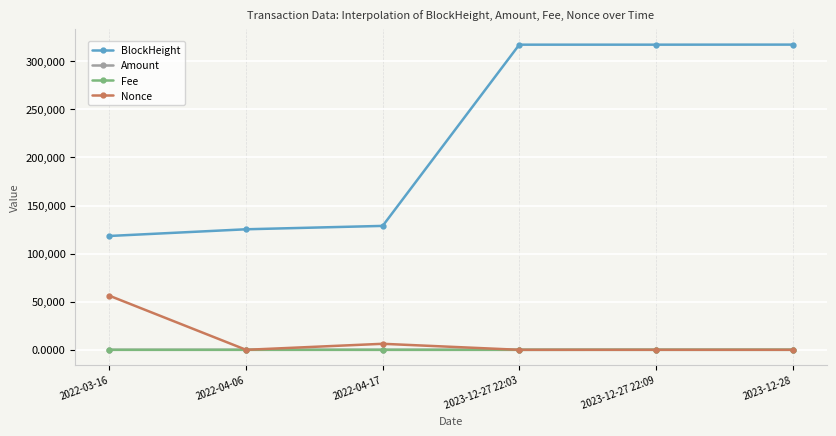

Which series has the largest total across all categories?

BlockHeight